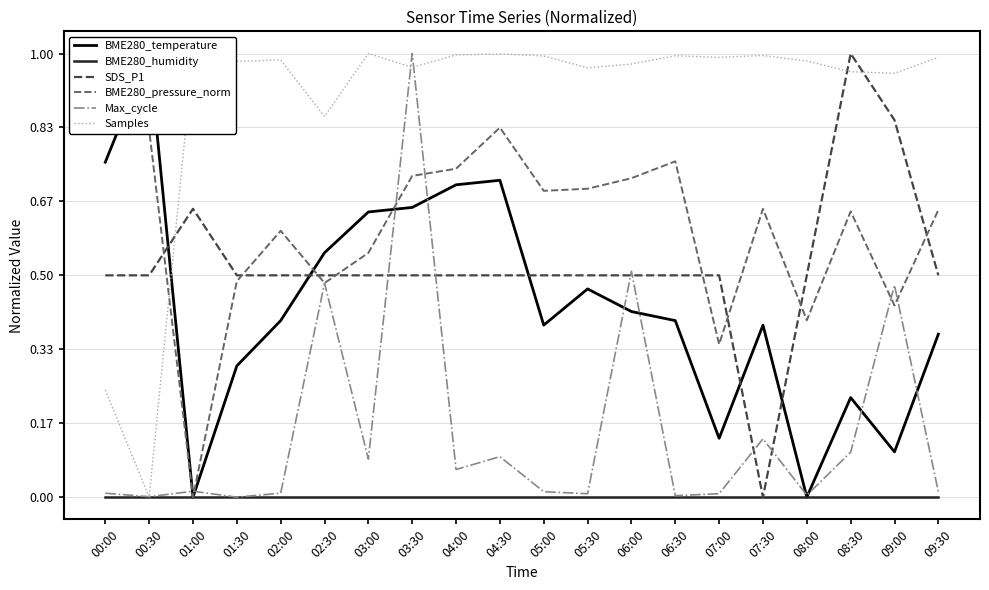

How many values in the Samples series exceed 0?

19